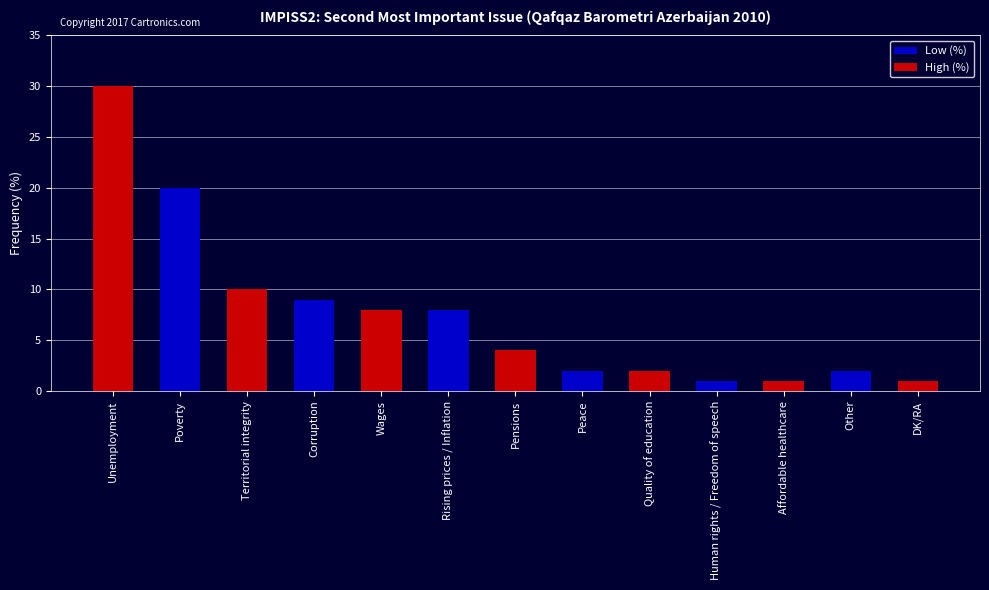

What is the value of the 6th bar from the left?

8